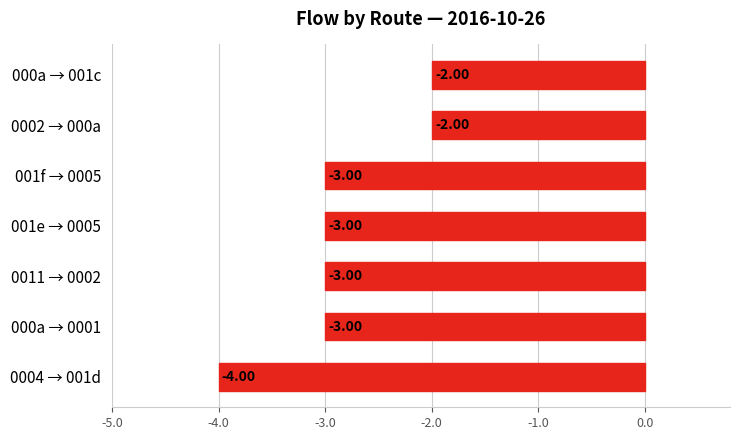

Between 0004 → 001d and 0002 → 000a, which is larger?

0002 → 000a